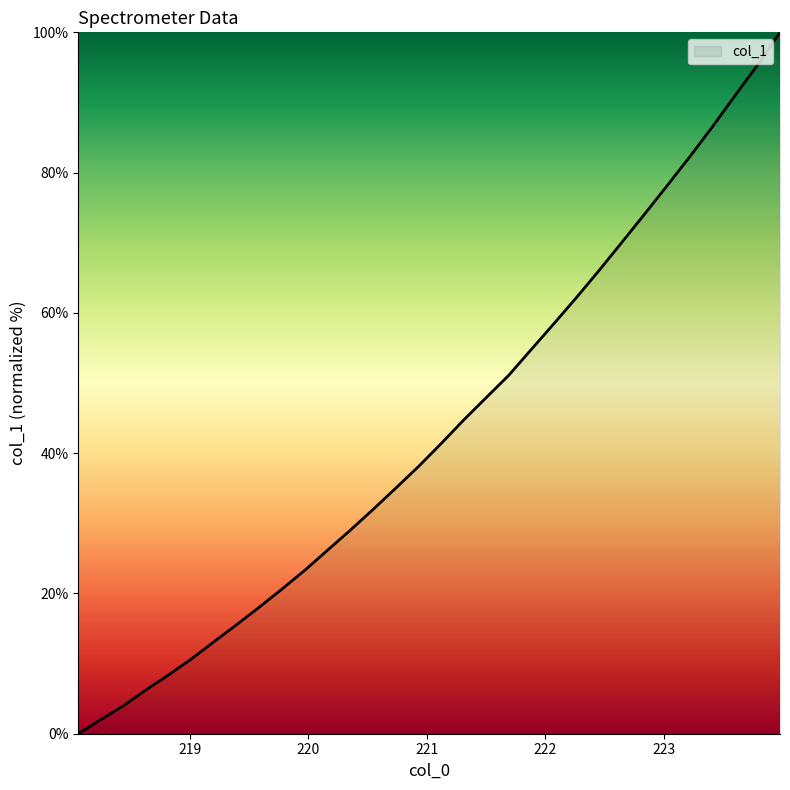

What is the maximum value shown in the chart?

100.0